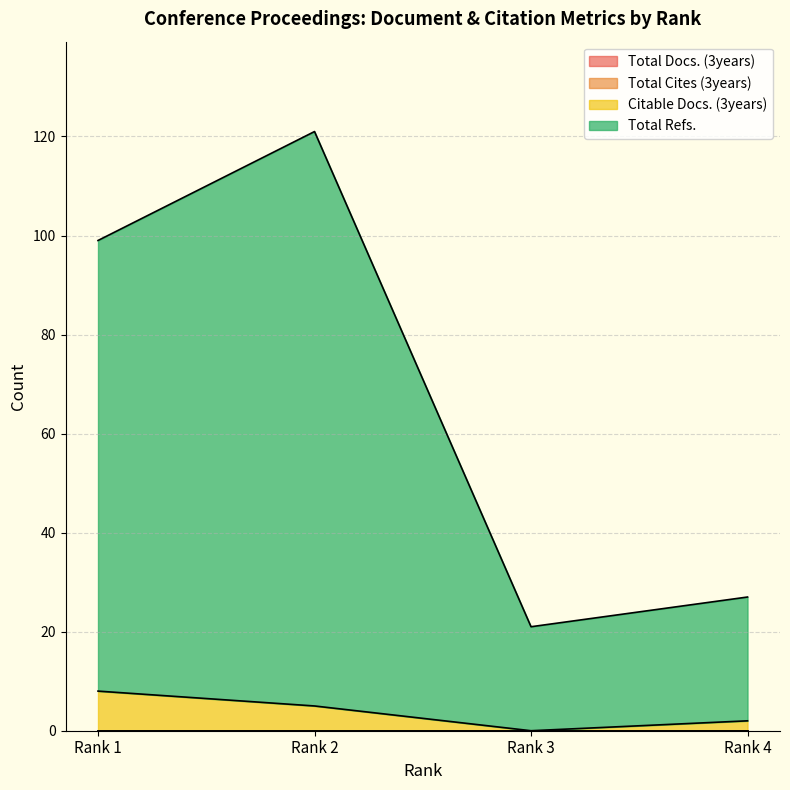

At which label is Citable Docs. (3years) closest to 4?

Rank 2